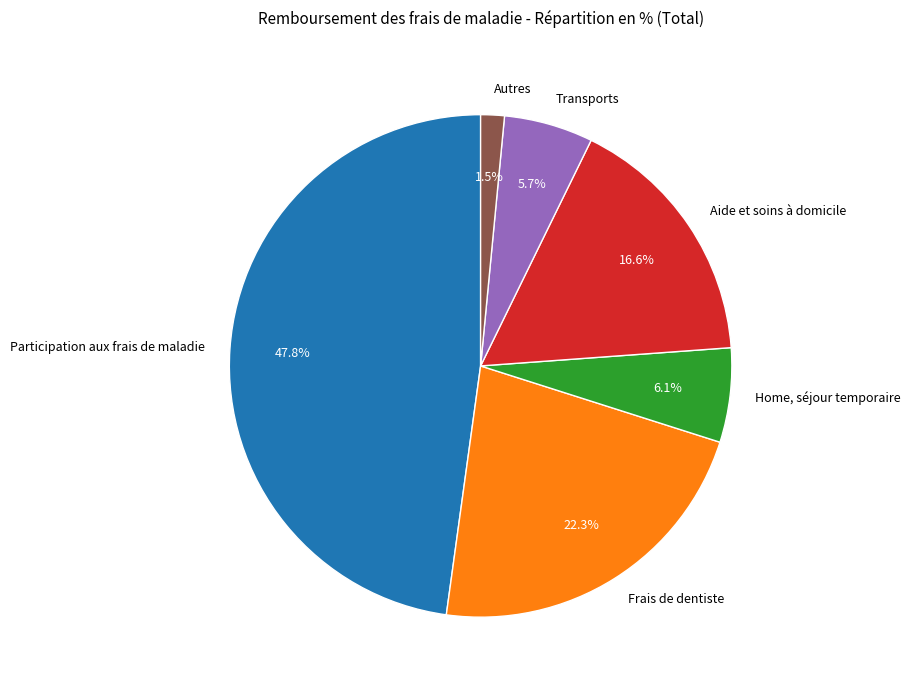

What is the ratio of the value at Participation aux frais de maladie to the value at Aide et soins à domicile?

2.9